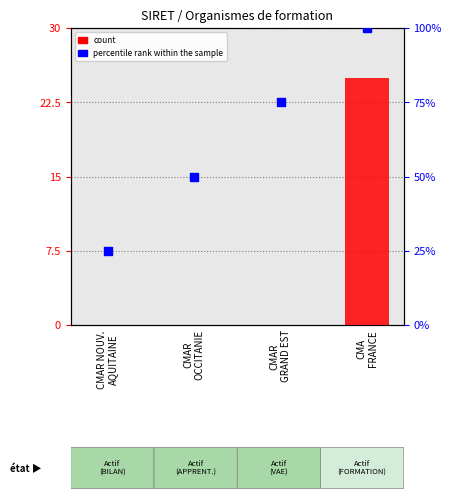

Which series contains the highest Y value?

percentile rank within the sample